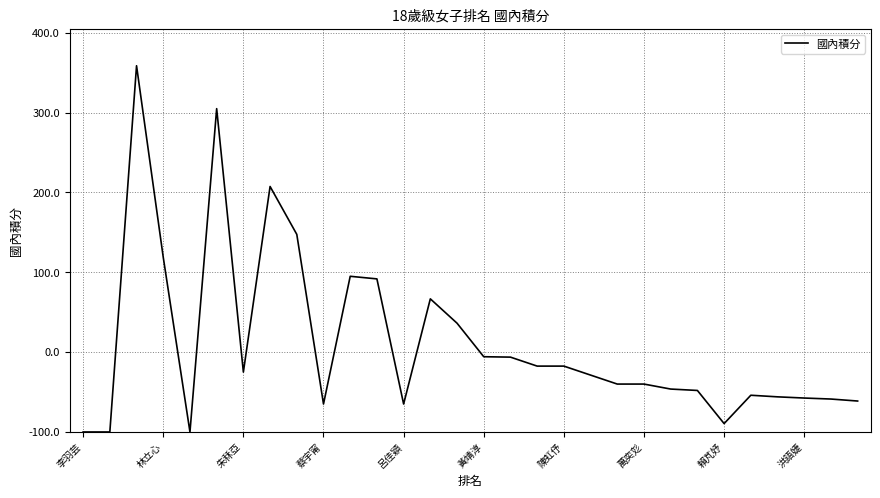

At which label is the value closest to 229?

林立心